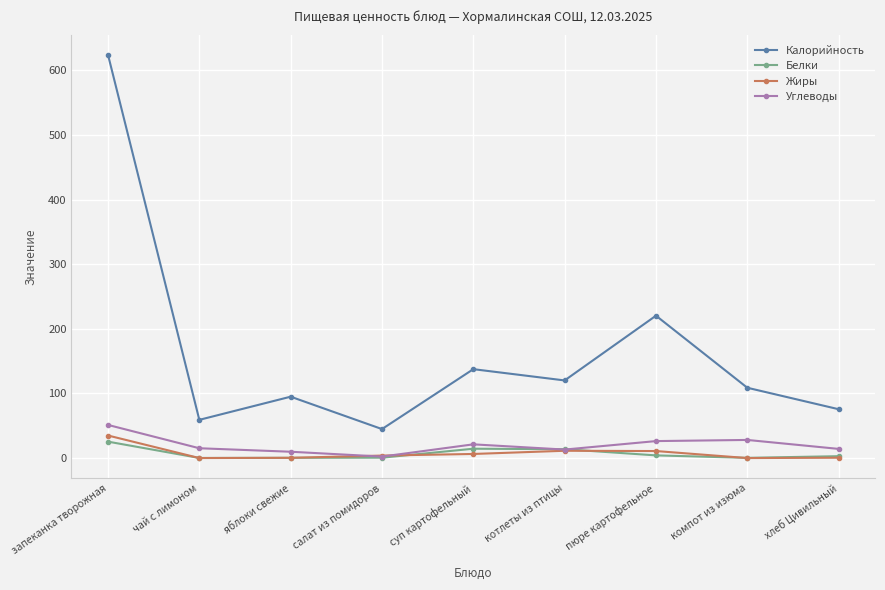

What is the difference between the maximum and second lowest values in the Белки series?

25.1